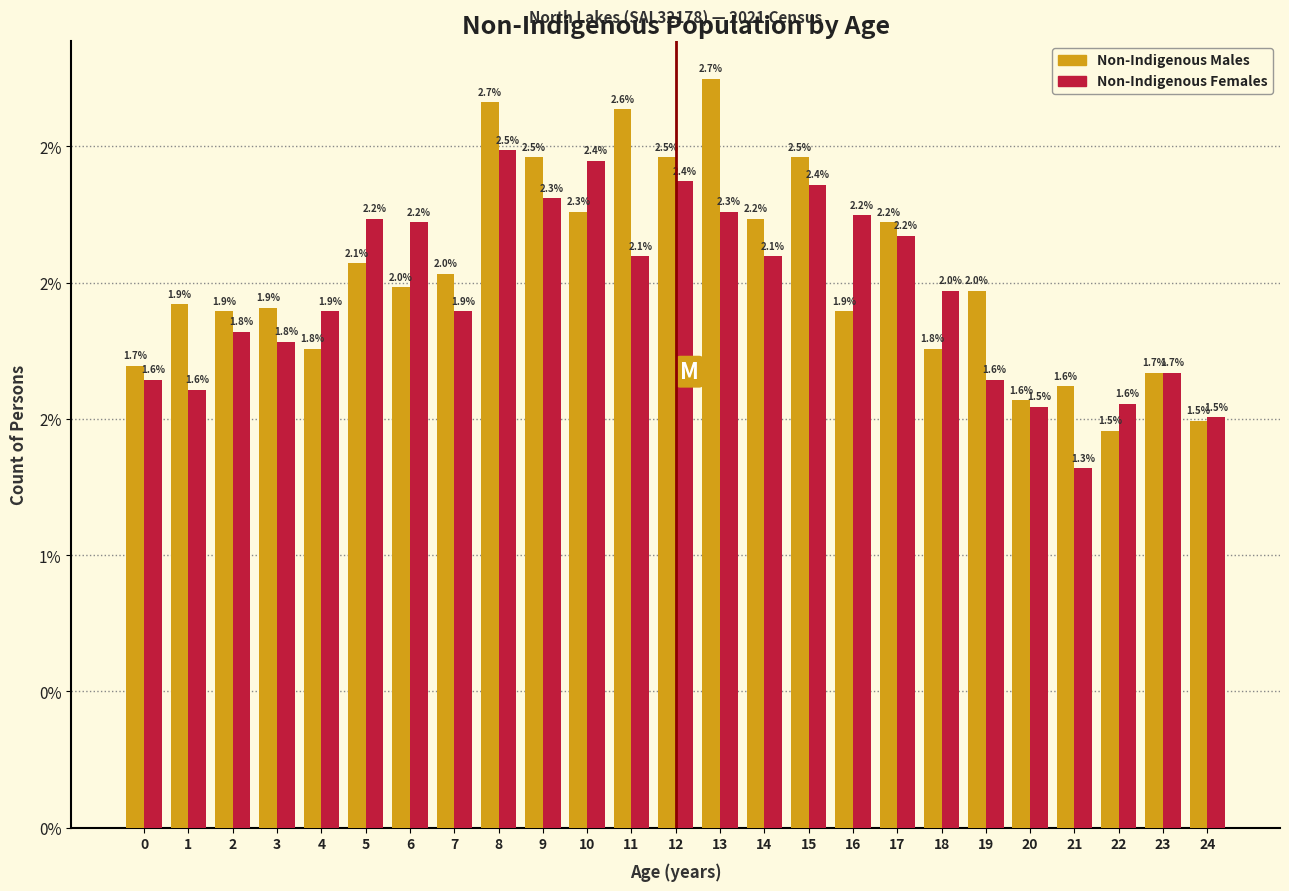

What are all the series names shown in the legend?

Non-Indigenous Males, Non-Indigenous Females